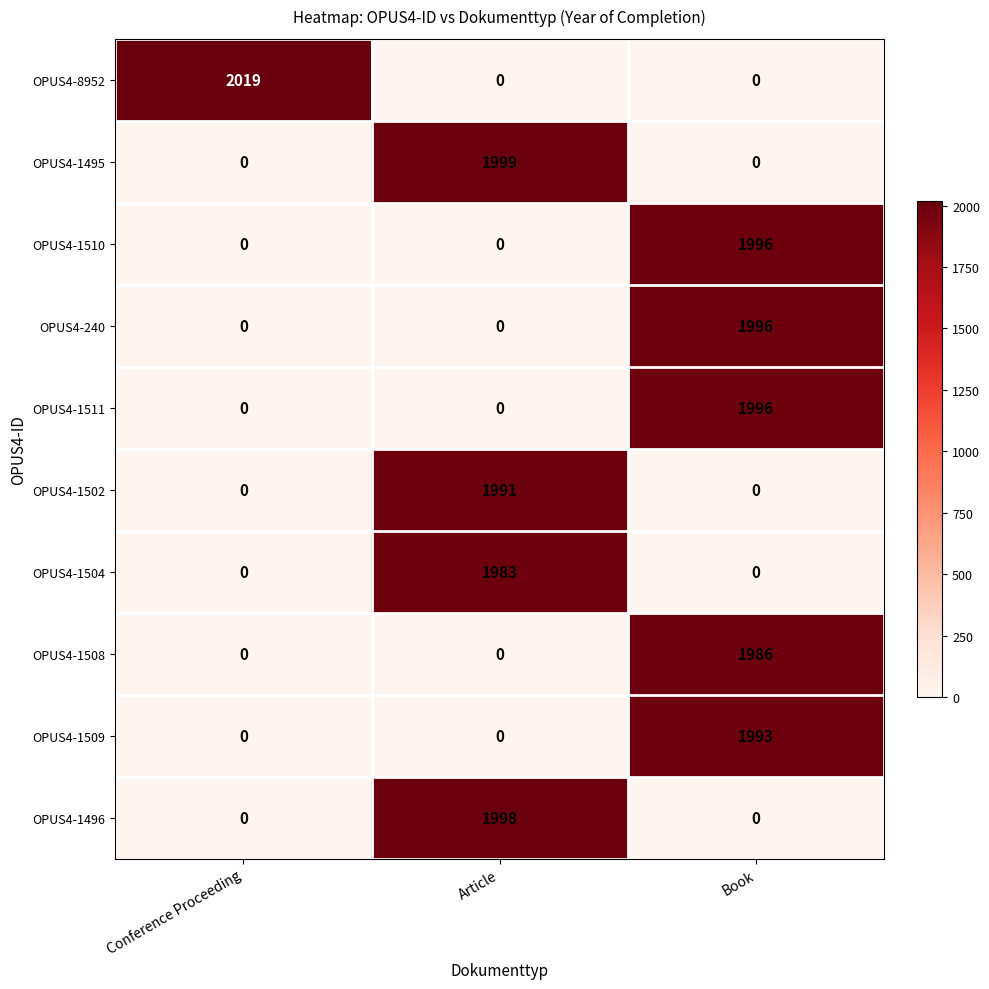

The value of OPUS4-1495 at Book is -1224. True or false?

False